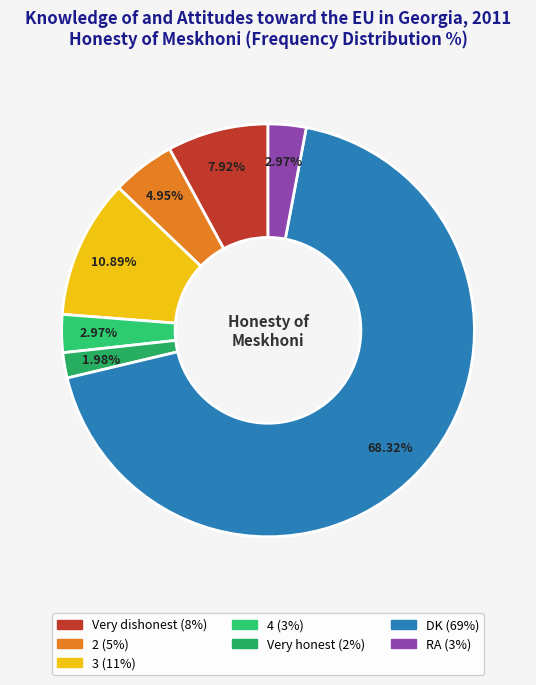

What is the change in value from 3 to Very honest?

-9